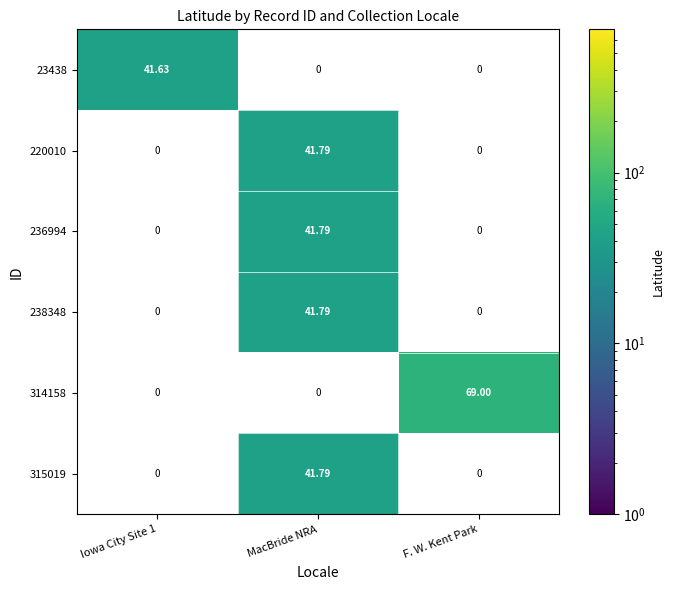

Which category has the lowest value in the 315019 series?

Iowa City Site 1